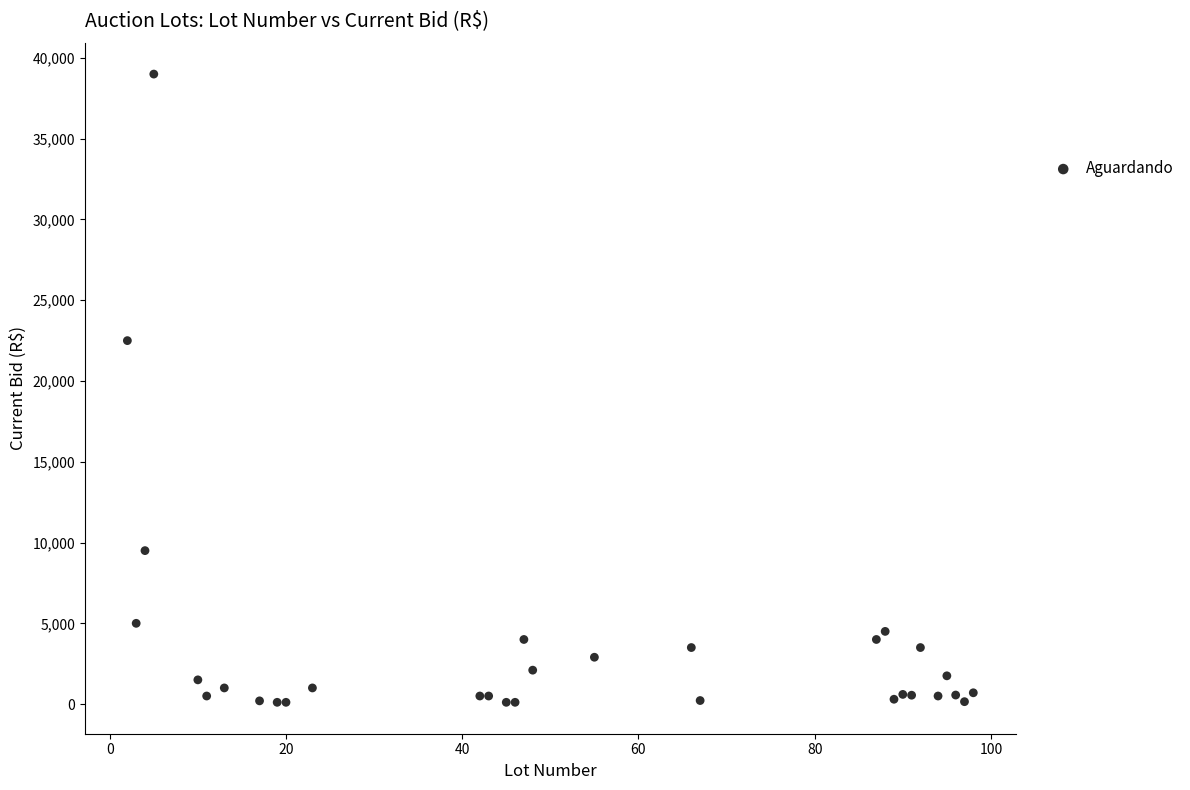

What Y value in the scatter plot is closest to 19555?

22500